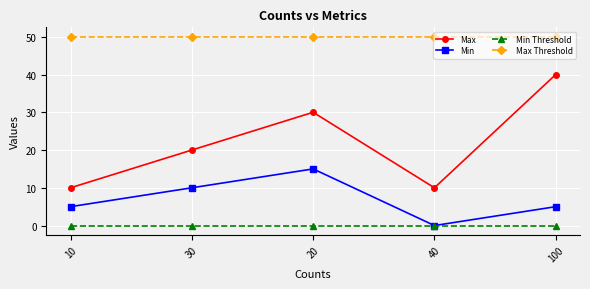

Between 10 and 40, which series saw the biggest shift?

Min